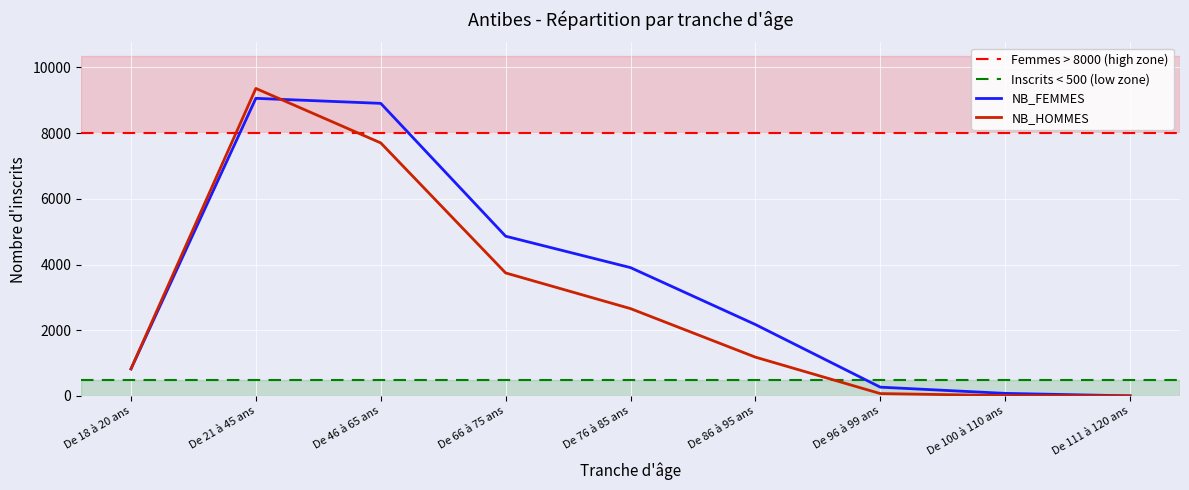

What is the value of the NB_FEMMES point at the 4th from the left?

4862